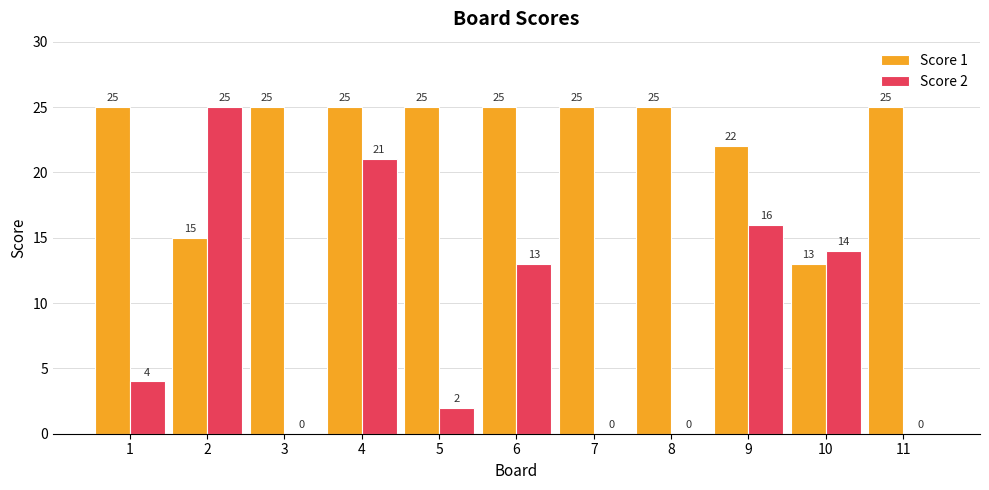

Count the Score 1 values in the range 22 to 25.

9